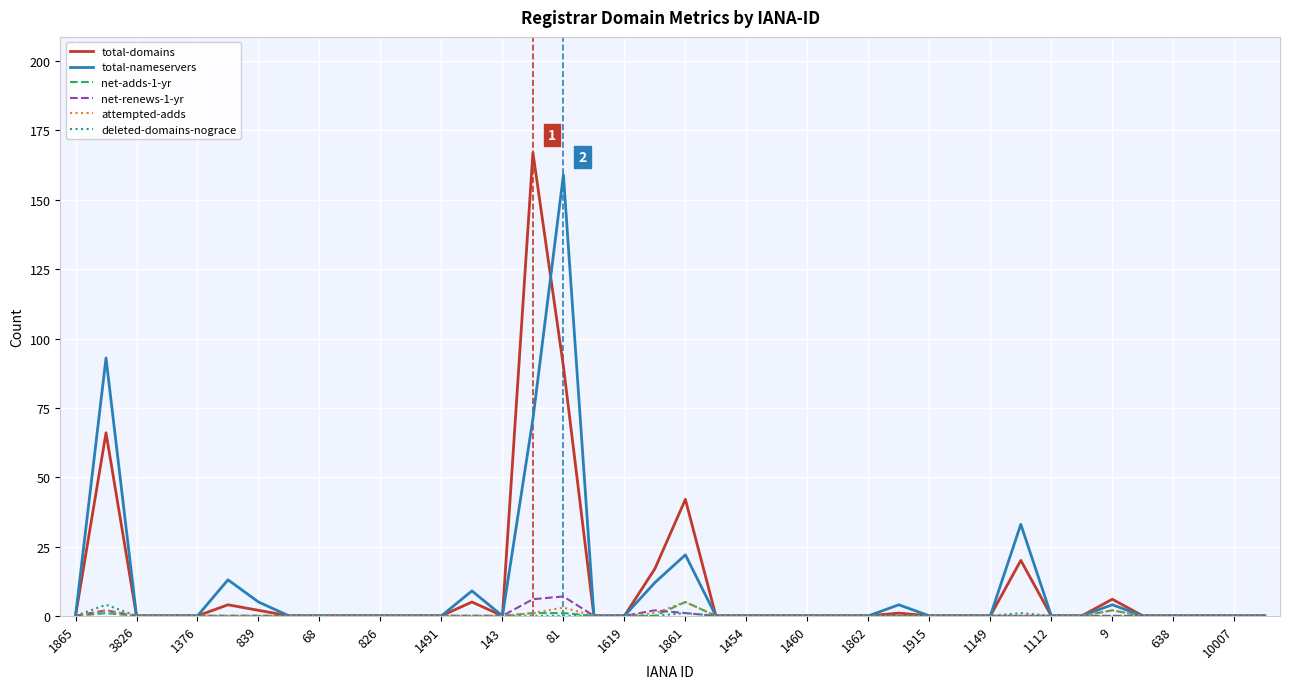

What are all the series names shown in the legend?

total-domains, total-nameservers, net-adds-1-yr, net-renews-1-yr, attempted-adds, deleted-domains-nograce